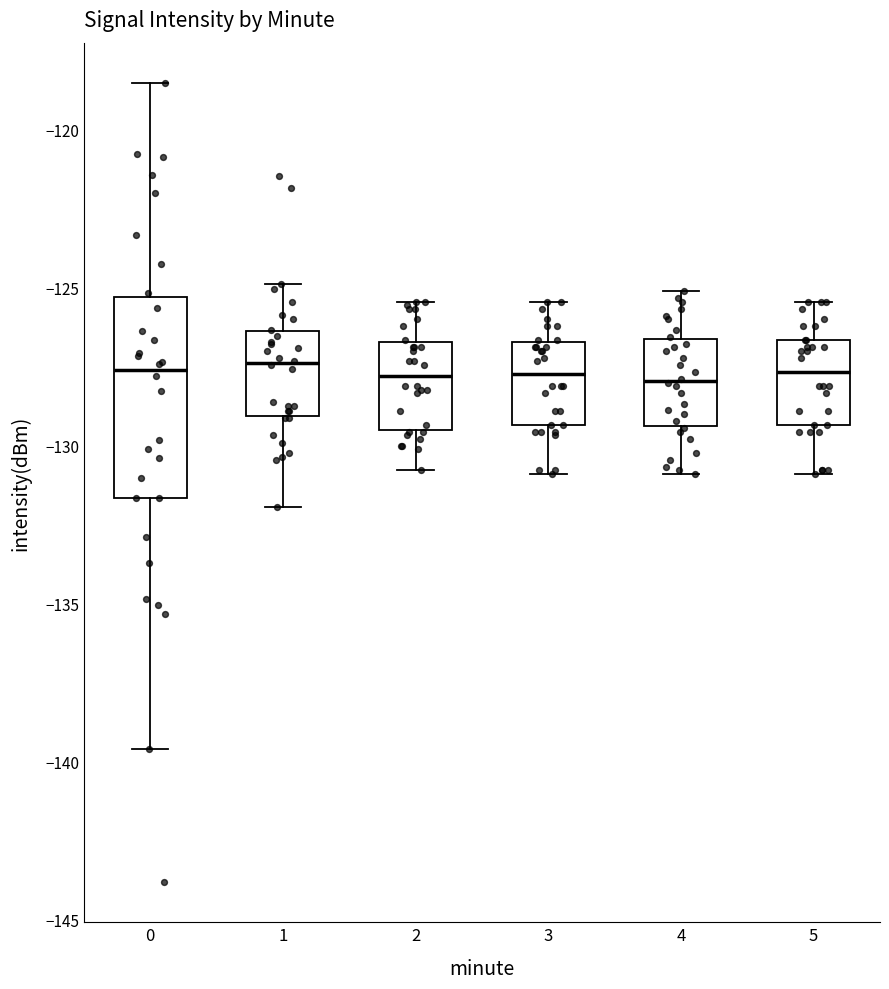

Which box is the tallest, from its lower edge to its upper edge?

0